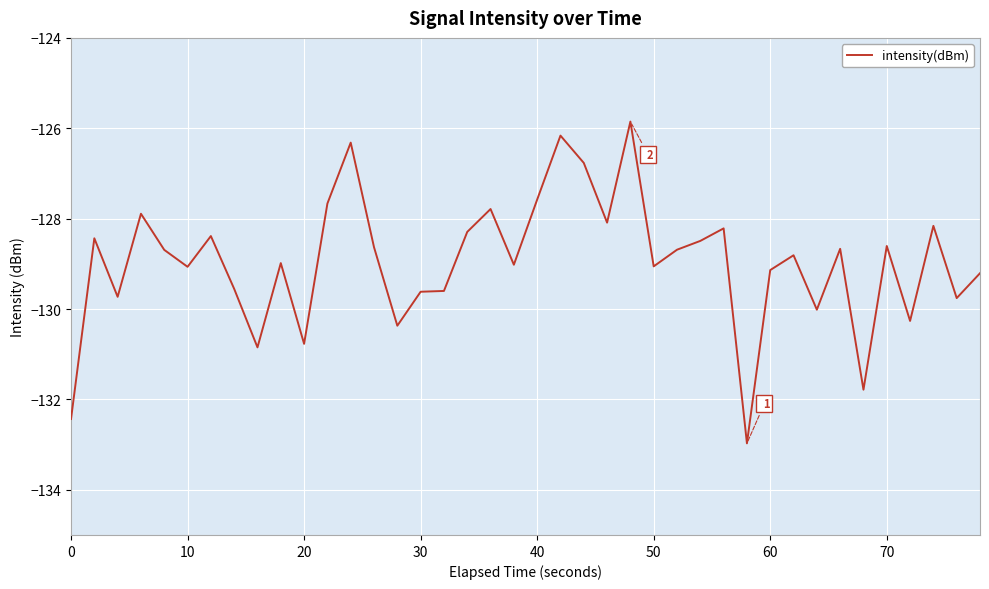

What is the difference between the maximum and minimum values?

7.1